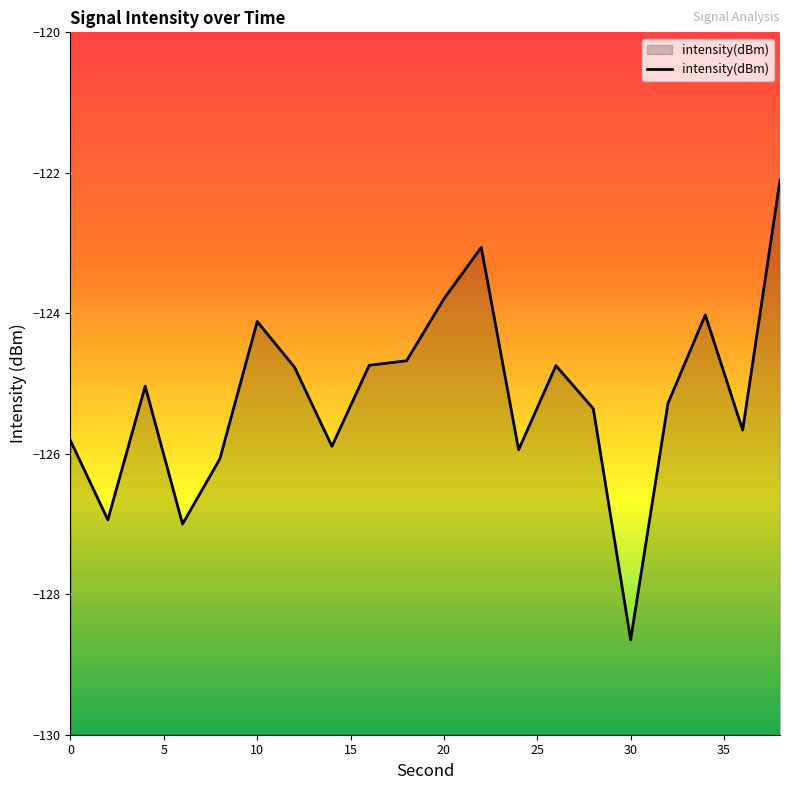

What is the greatest value displayed?

-122.1